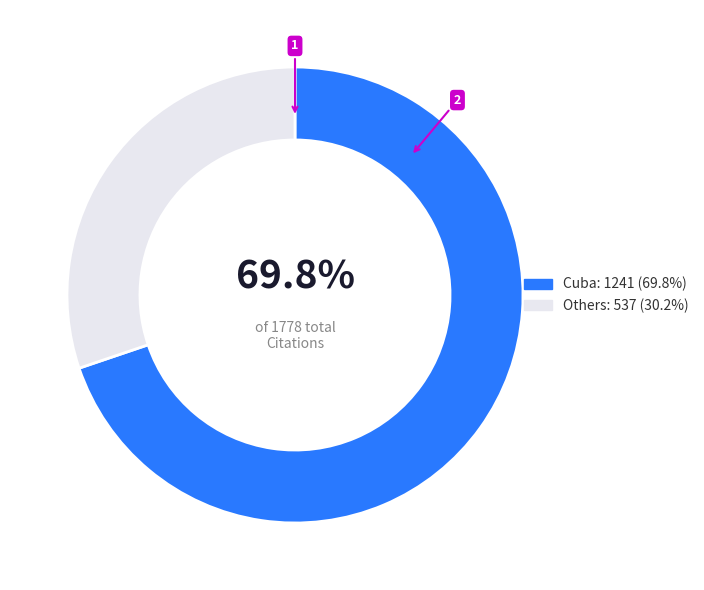

Is there a majority slice in this chart?

Yes